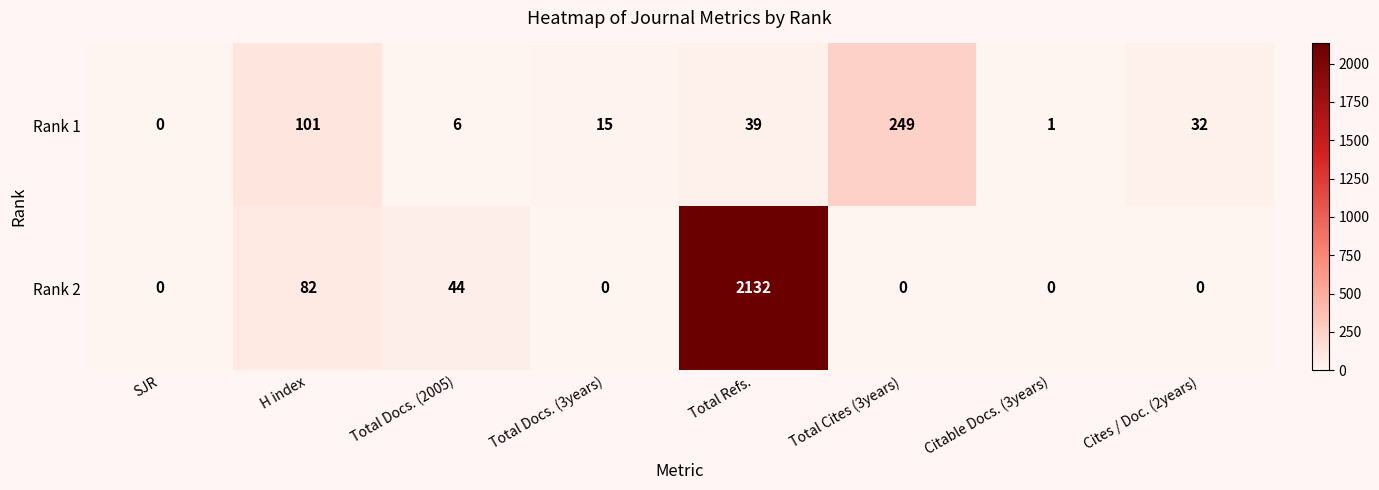

Reading left to right, extract all data points from this chart.

Rank 1: 0	101	6	15	39	249	1	32
Rank 2: 0	82	44	0	2132	0	0	0